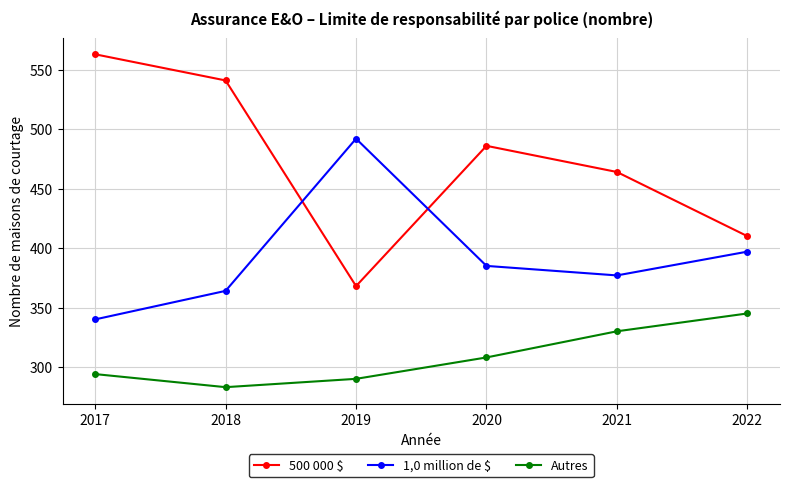

What is the sum of all Autres values?

1850